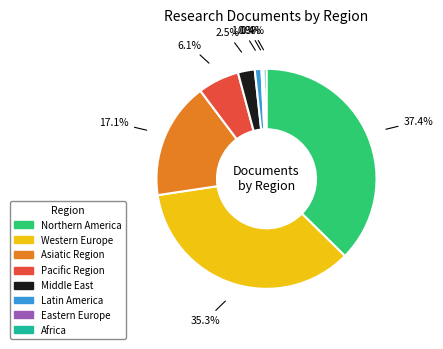

What percentage is NOT represented by Latin America?

99.0%